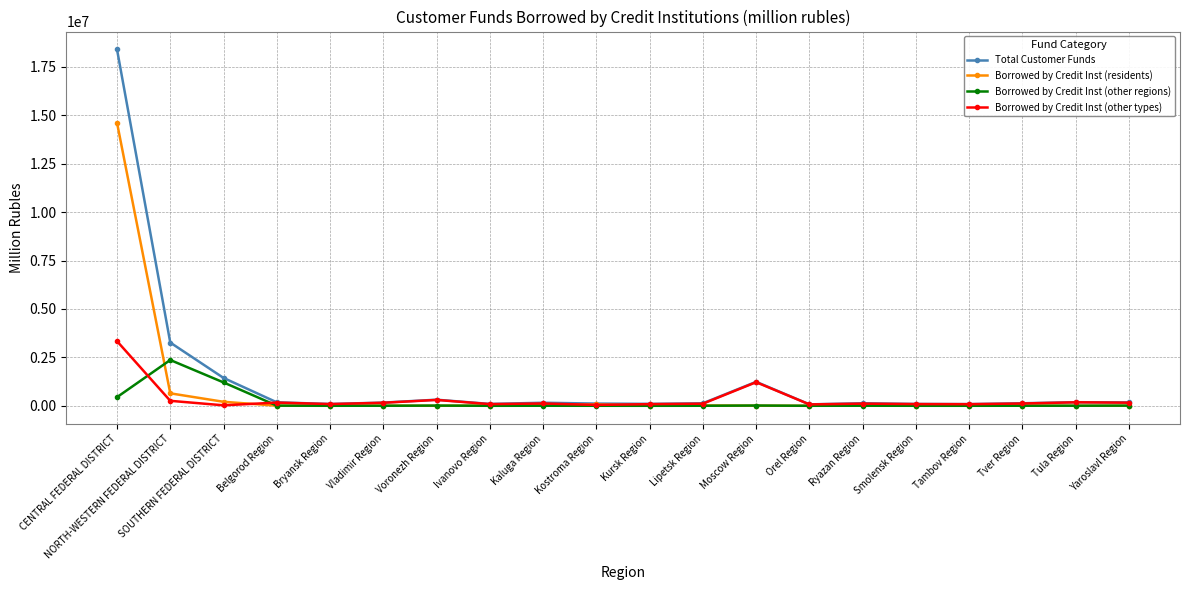

Where does the Total Customer Funds series first go above 157404?

CENTRAL FEDERAL DISTRICT